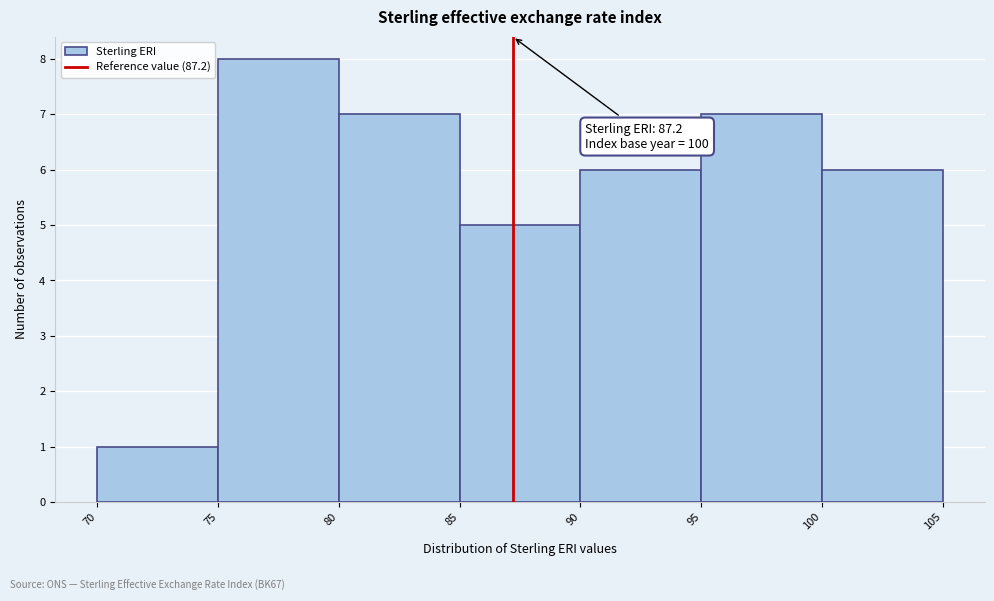

Which range on the x-axis has the tallest bar?

75 to 80